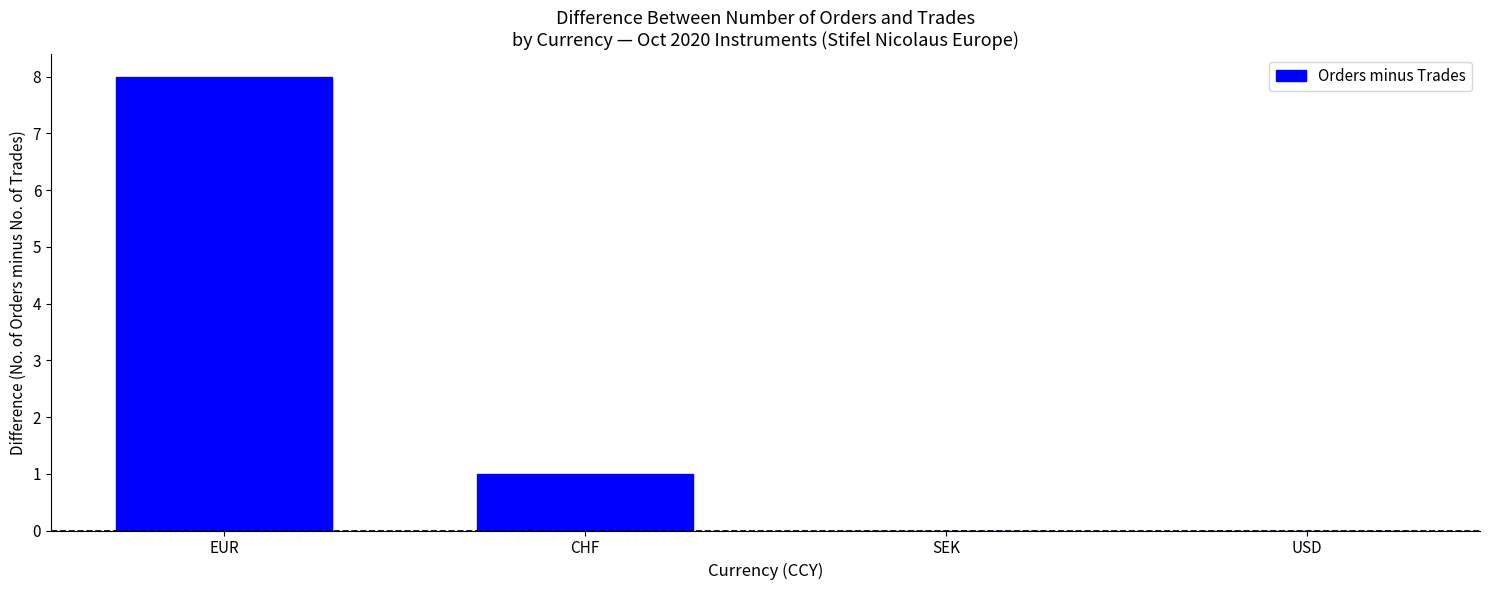

What is the sum of all values?

9